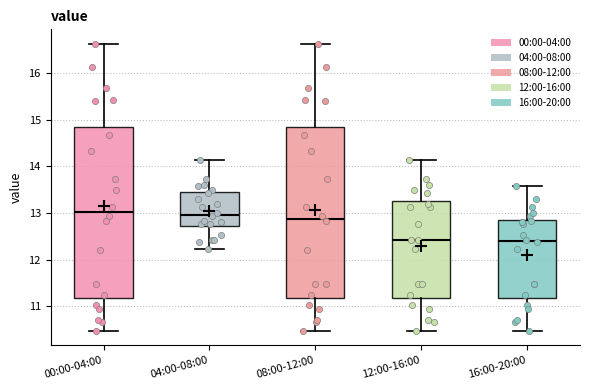

Reading left to right, transcribe this box plot: for each box, give where its median line is, the range the box spans, and where its two whiskers end, as read against the y-axis. The values are not printed on the chart, so give them approximately, as read against the axis.

00:00-04:00: median 13.0, box 11.2 to 14.9, whiskers 10.5 to 16.6
04:00-08:00: median 13.0, box 12.7 to 13.4, whiskers 12.2 to 14.1
08:00-12:00: median 12.9, box 11.2 to 14.9, whiskers 10.5 to 16.6
12:00-16:00: median 12.4, box 11.2 to 13.3, whiskers 10.5 to 14.1
16:00-20:00: median 12.4, box 11.2 to 12.9, whiskers 10.5 to 13.6